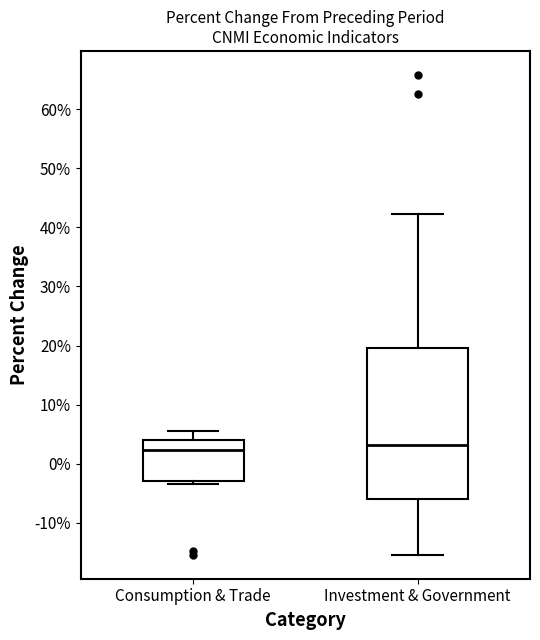

Where does the median line of the box for Consumption & Trade sit on the y-axis? The values are not printed on the chart, so give them approximately, as read against the axis.

2